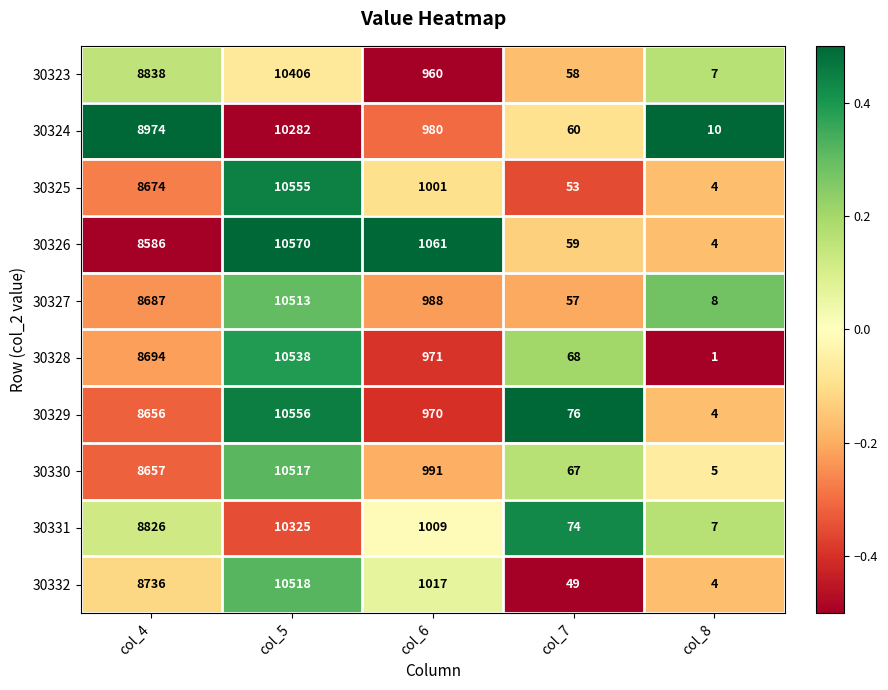

At which label does 30328 first exceed 971?

col_4